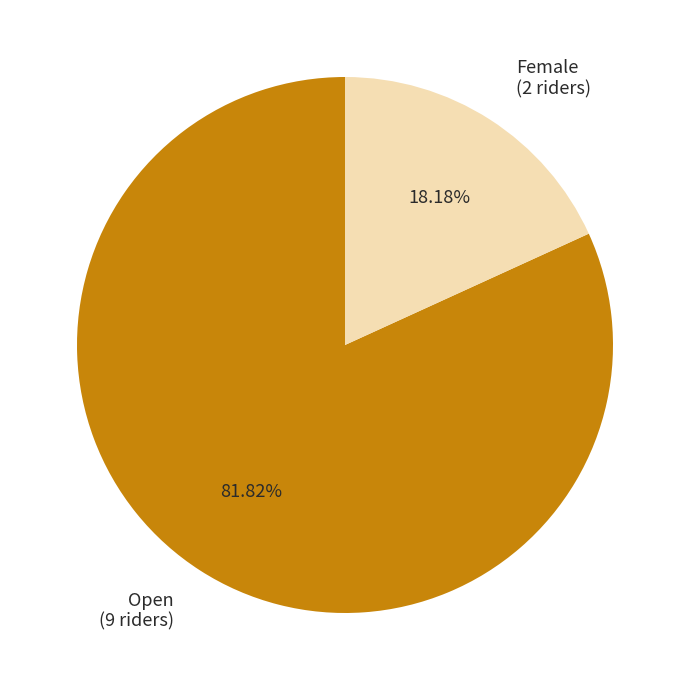

Rank the categories by value from highest to lowest.

Open (9 riders), Female (2 riders)